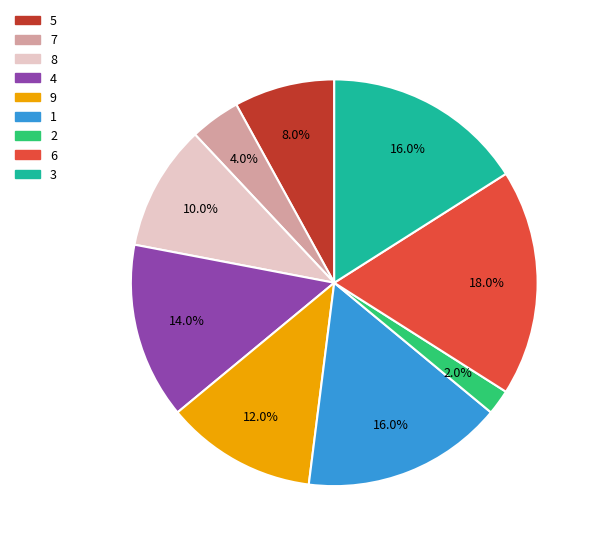

What is the smallest slice in the pie chart?

2